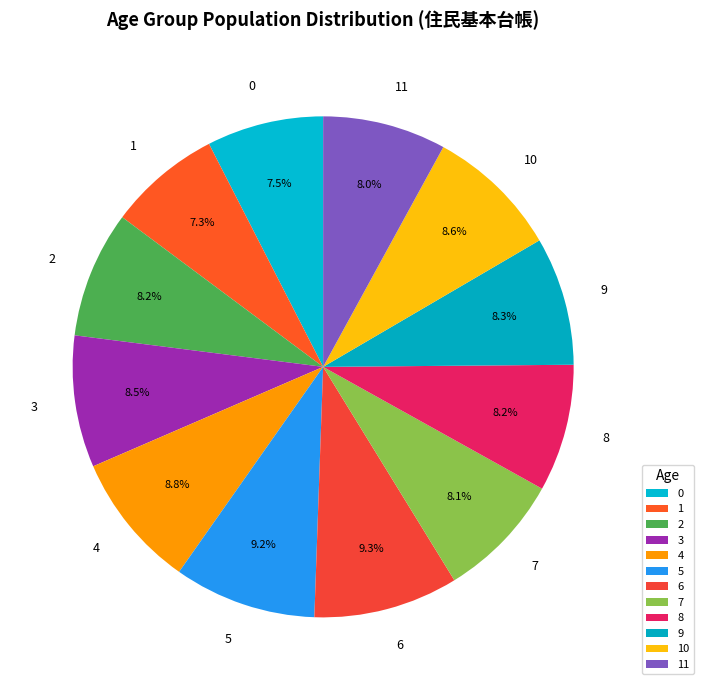

How much of the chart is everything except 11?

92.0%